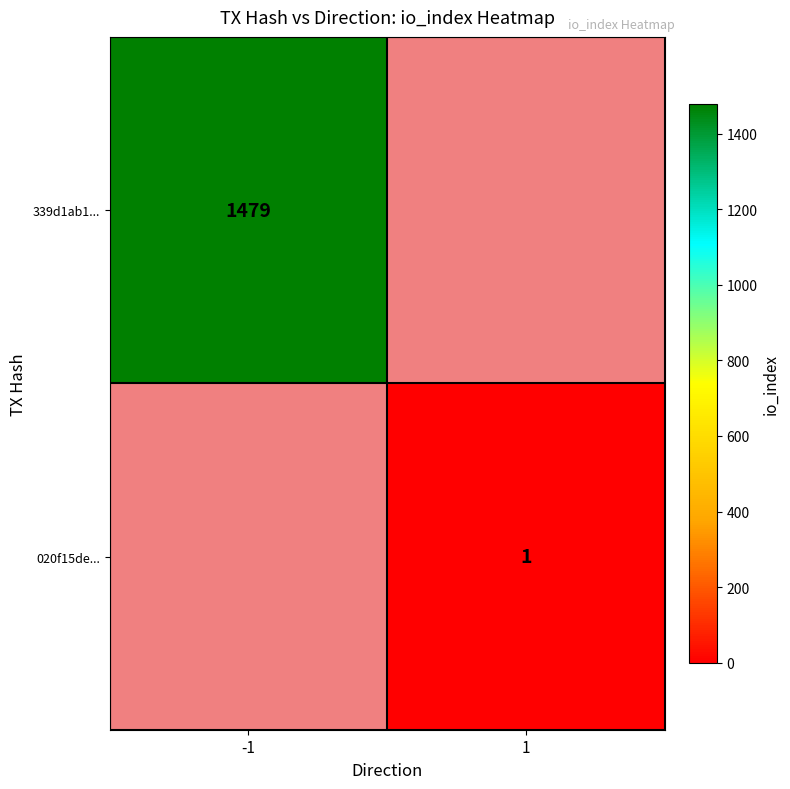

True or false: 339d1ab1... has a value of 943 at -1.

False